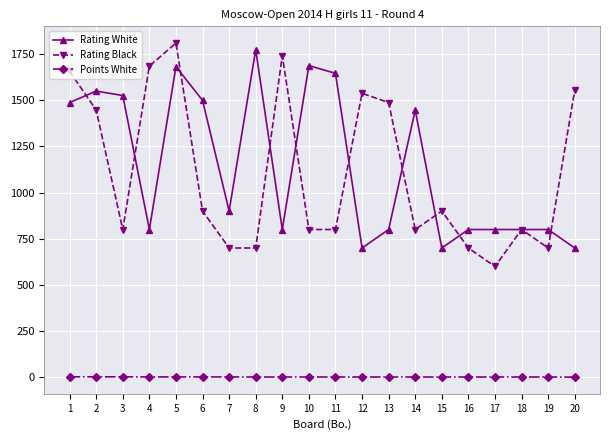

What value does the Rating White series have at 9?

800.0